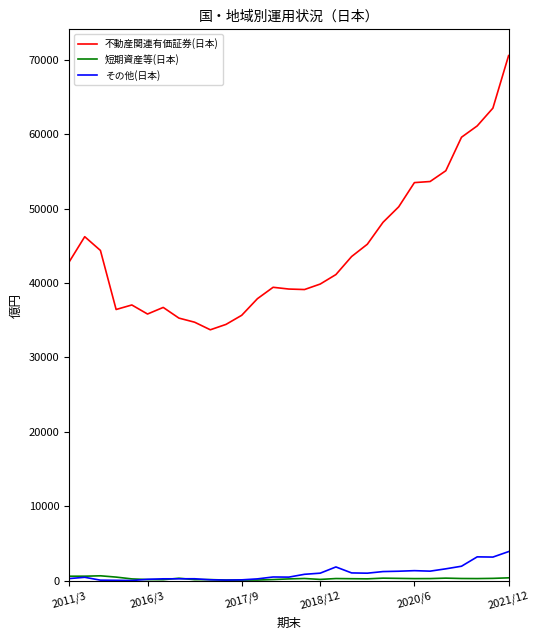

True or false: 不動産関連有価証券(日本) and その他(日本) cross at least once.

False